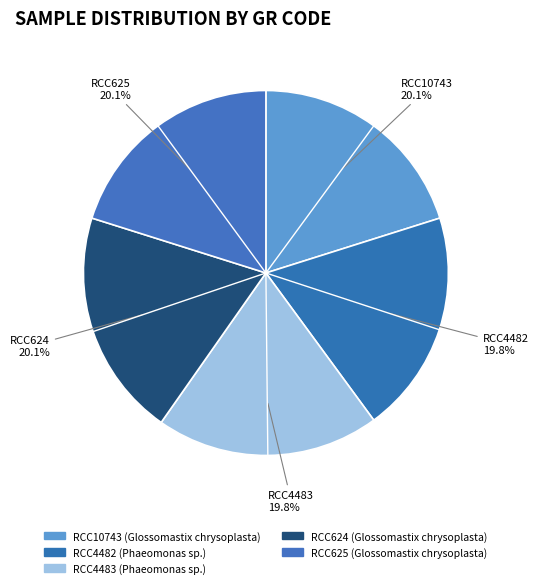

How many slices are in this pie chart?

5